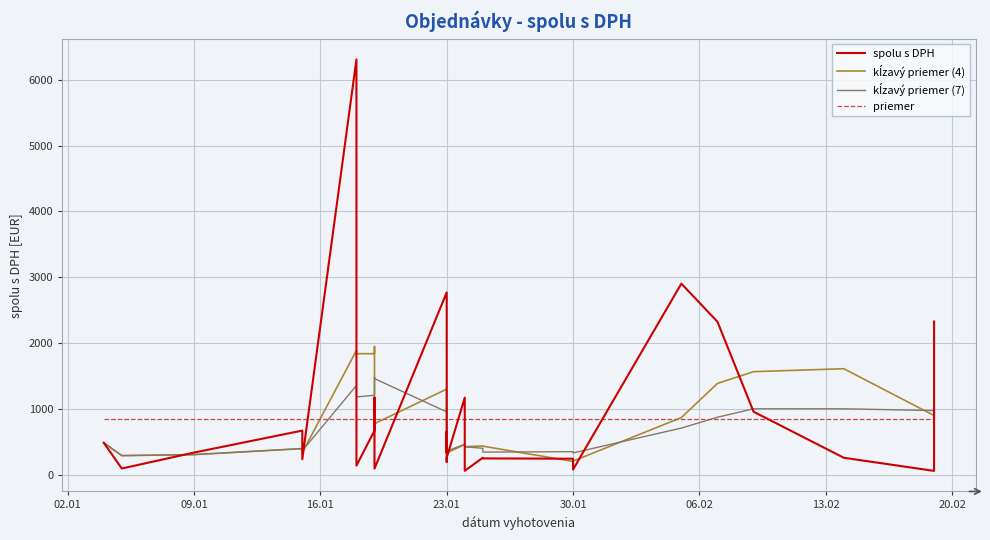

At which label is priemer closest to 848?

02.01